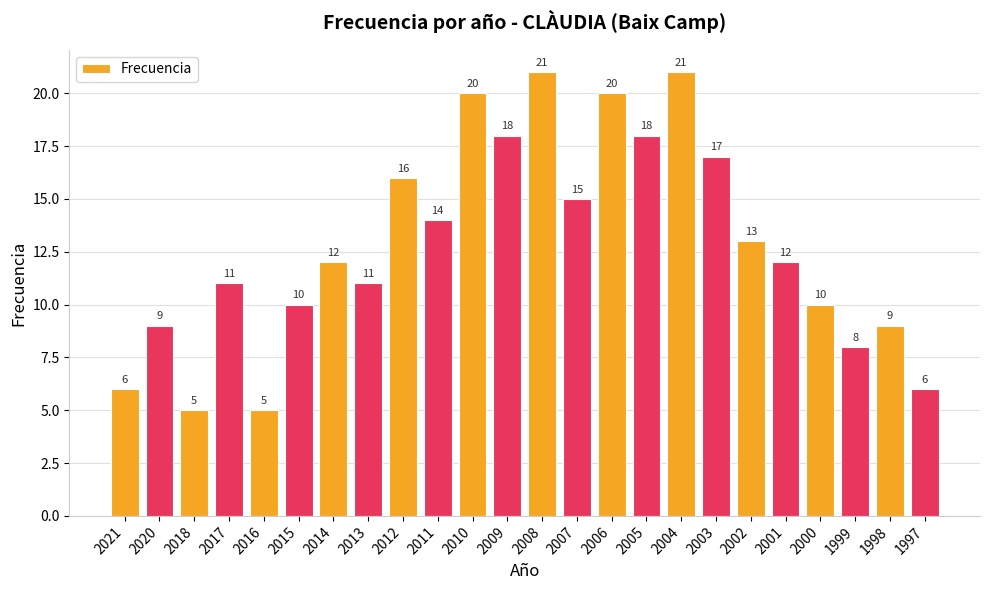

Is it true that the value at 2001 is 12?

True